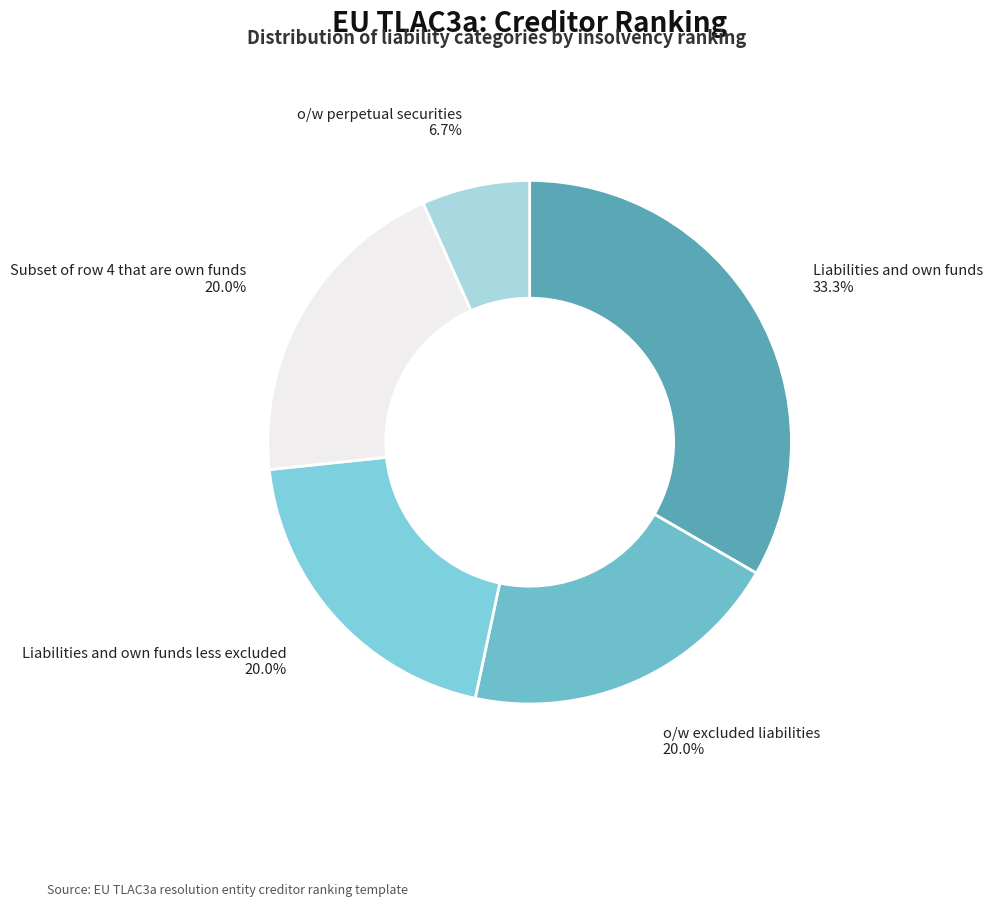

How many slices are in this pie chart?

5